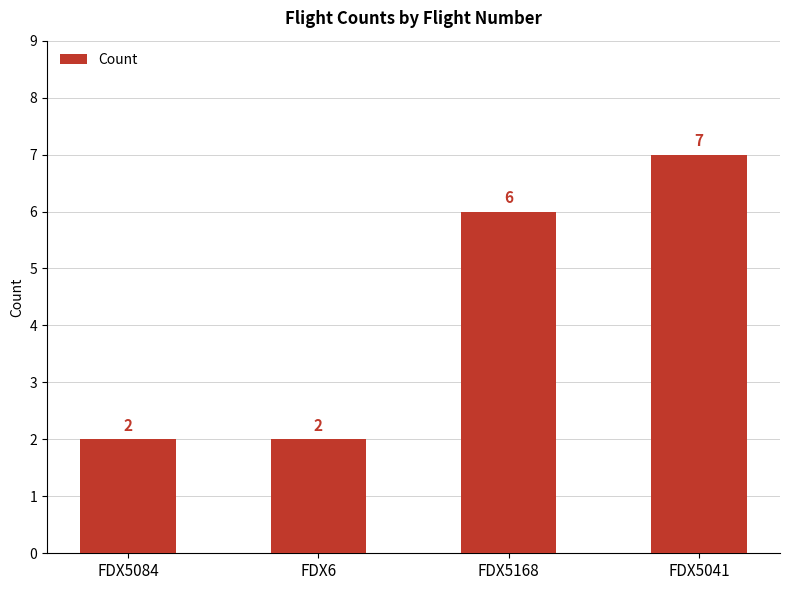

What is the minimum value shown in the chart?

2